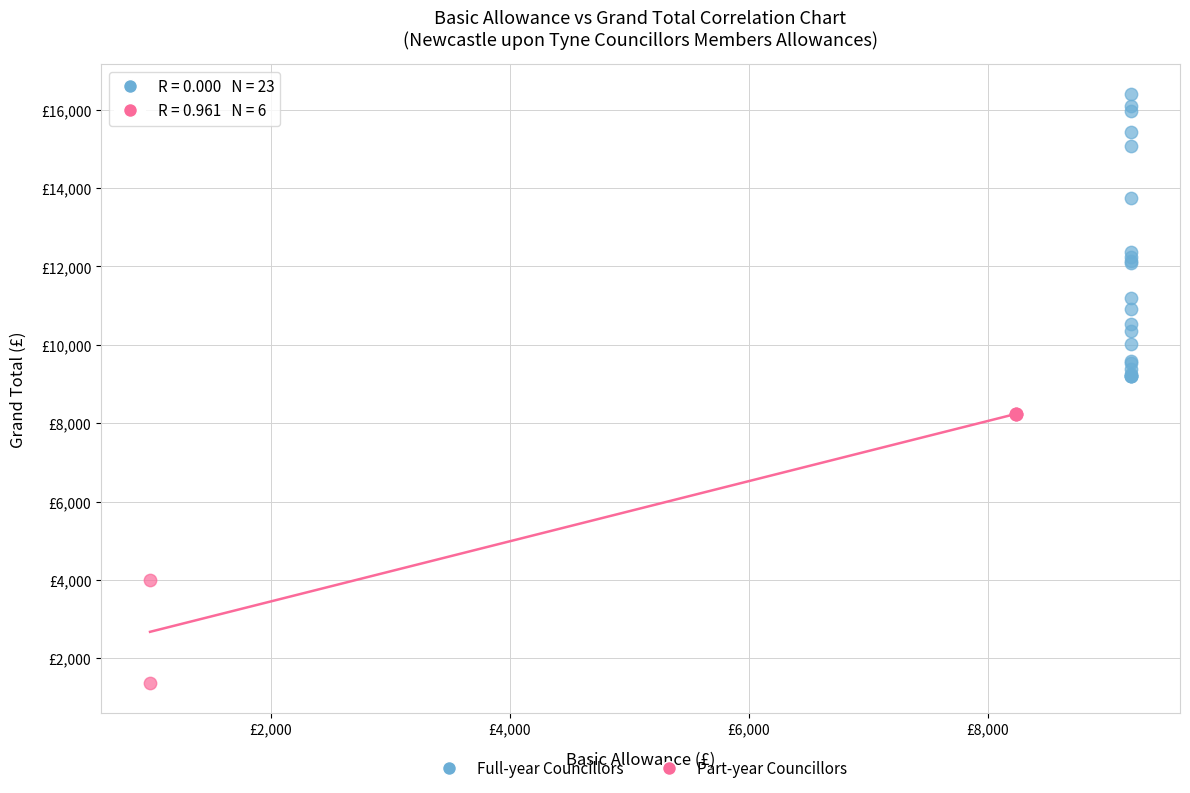

Which series contains the highest Y value?

Full-year Councillors